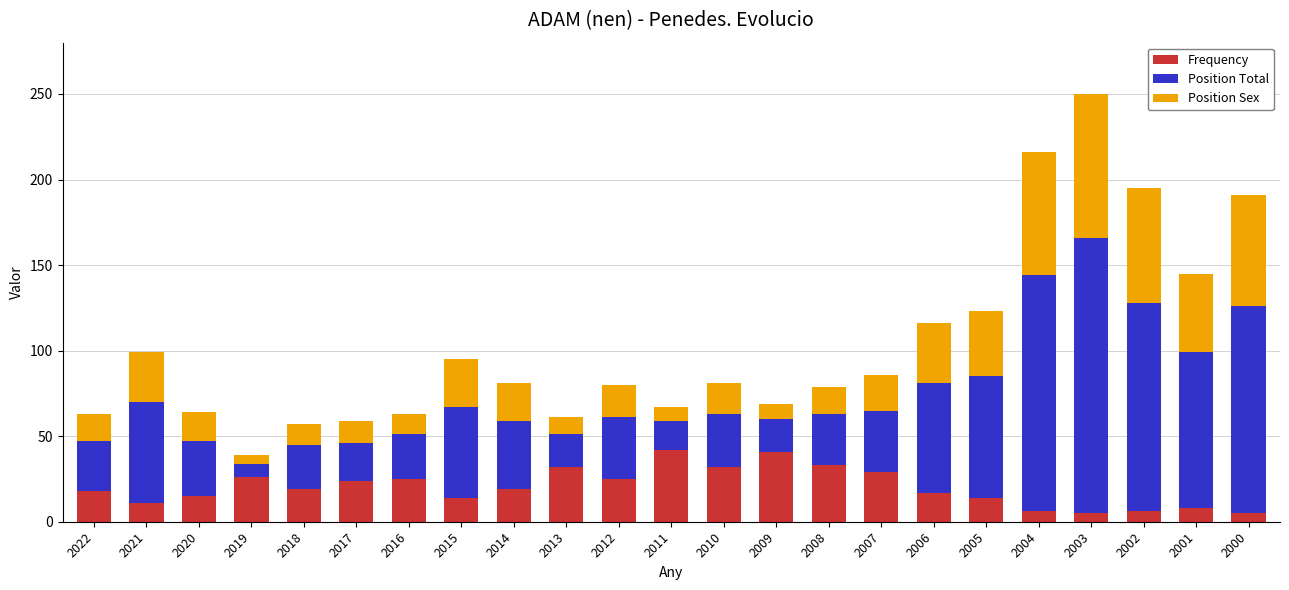

What is the difference between the Frequency values at 2005 and 2009?

27